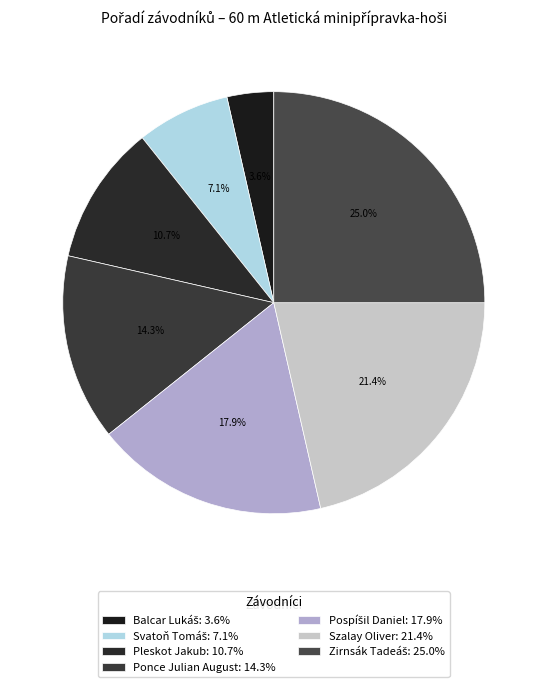

Approximately how many times larger is the value at Balcar Lukáš compared to Ponce Julian August?

0.2